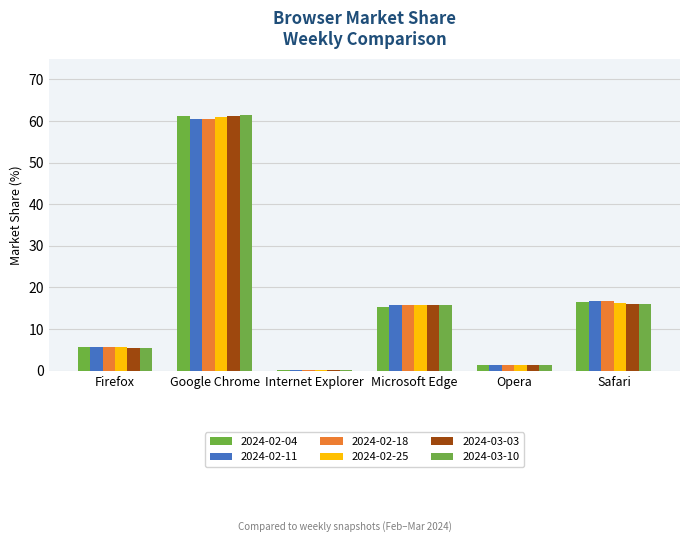

Are the bars grouped side by side (vs. stacked)?

Yes